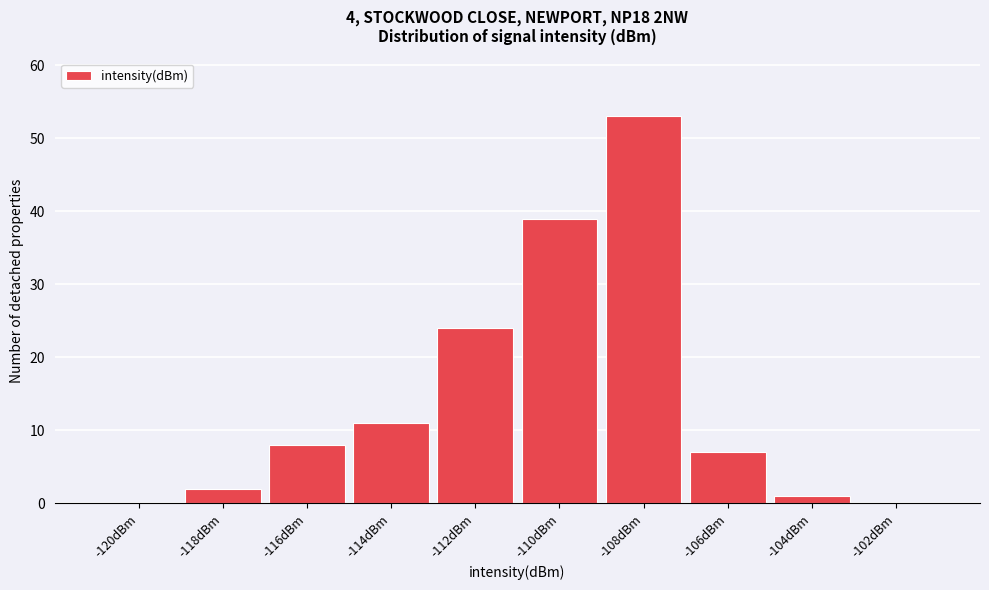

Reading left to right, list all the values displayed in this chart.

-120dBm=0	-118dBm=2	-116dBm=8	-114dBm=11	-112dBm=24	-110dBm=39	-108dBm=53	-106dBm=7	-104dBm=1	-102dBm=0